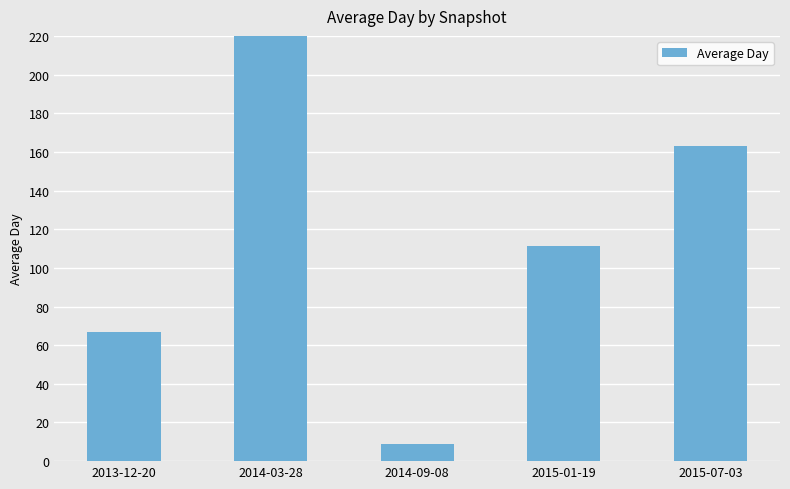

What is the average value?

124.5